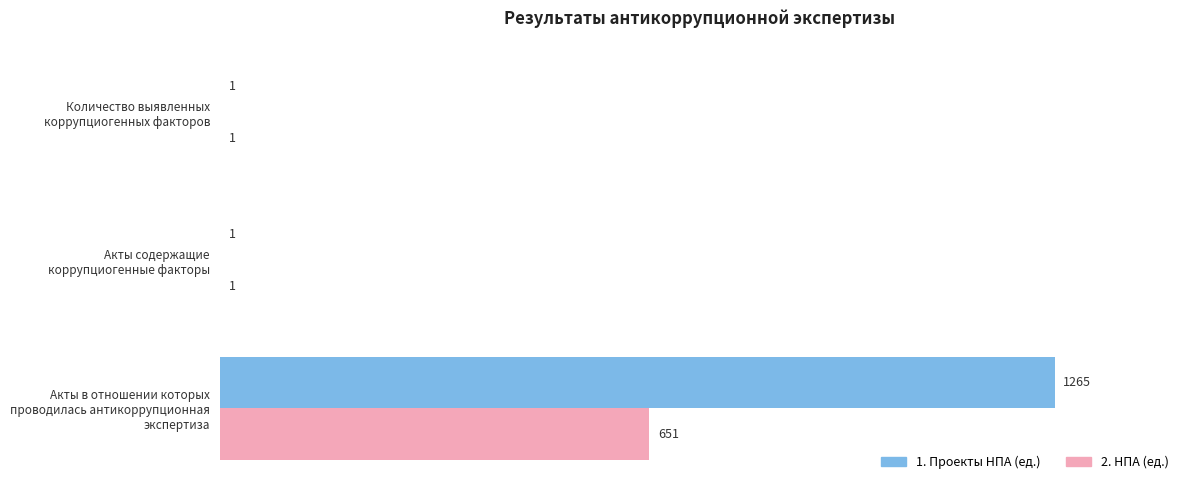

What is the sum of all 1. Проекты НПА (ед.) values?

1267